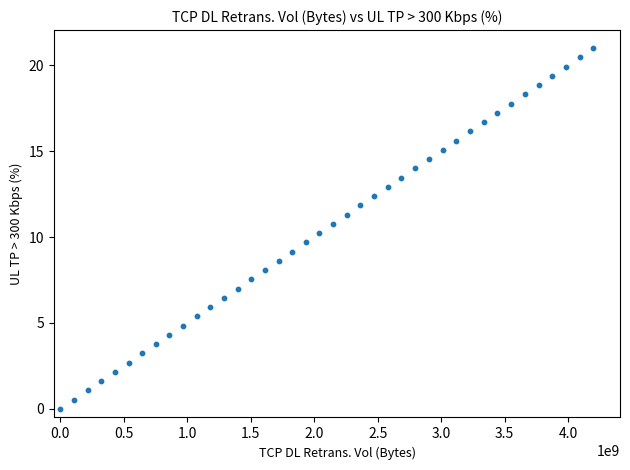

What is the range of X values (max minus min)?

4200000000.0